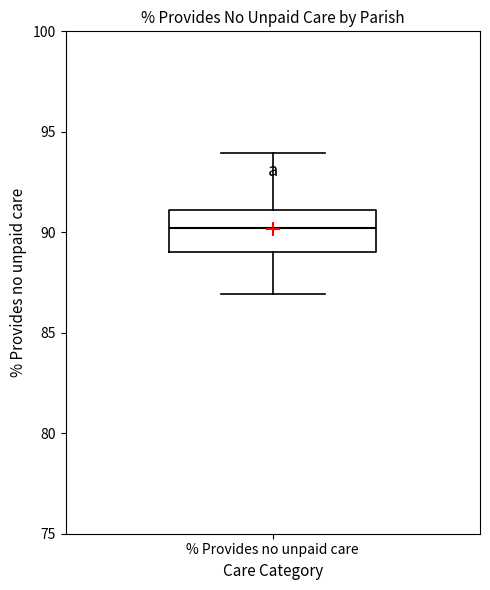

Where is the upper edge of the box for % Provides no unpaid care on the y-axis? The values are not printed on the chart, so give them approximately, as read against the axis.

91